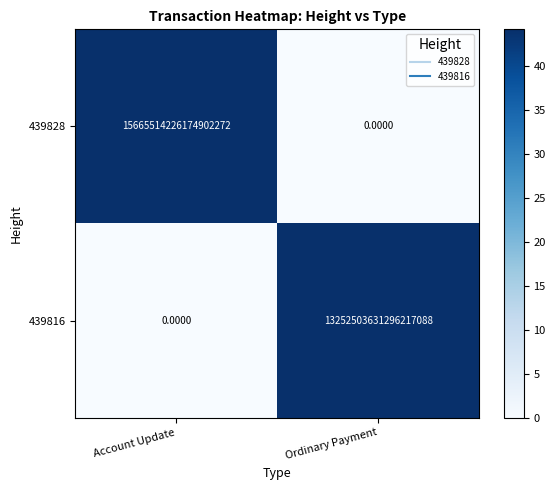

Which label corresponds to the largest value in the chart?

Account Update